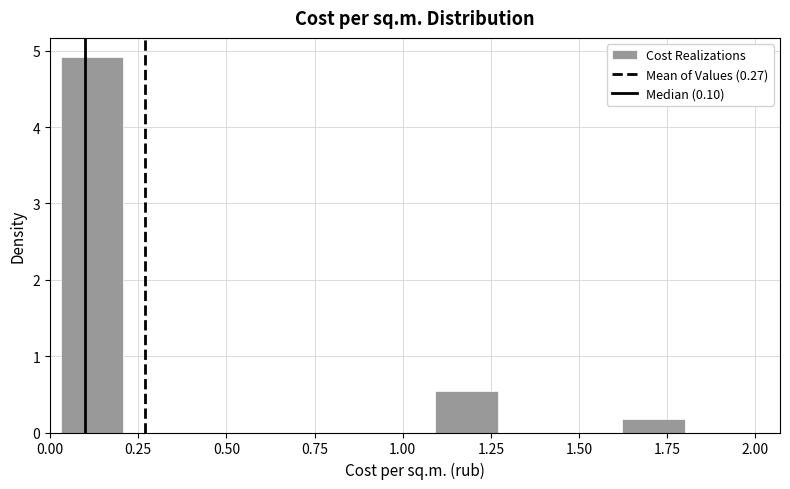

Around what value on the x-axis is the tallest bar? Give the approximate position of its centre, as read against the axis.

0.10